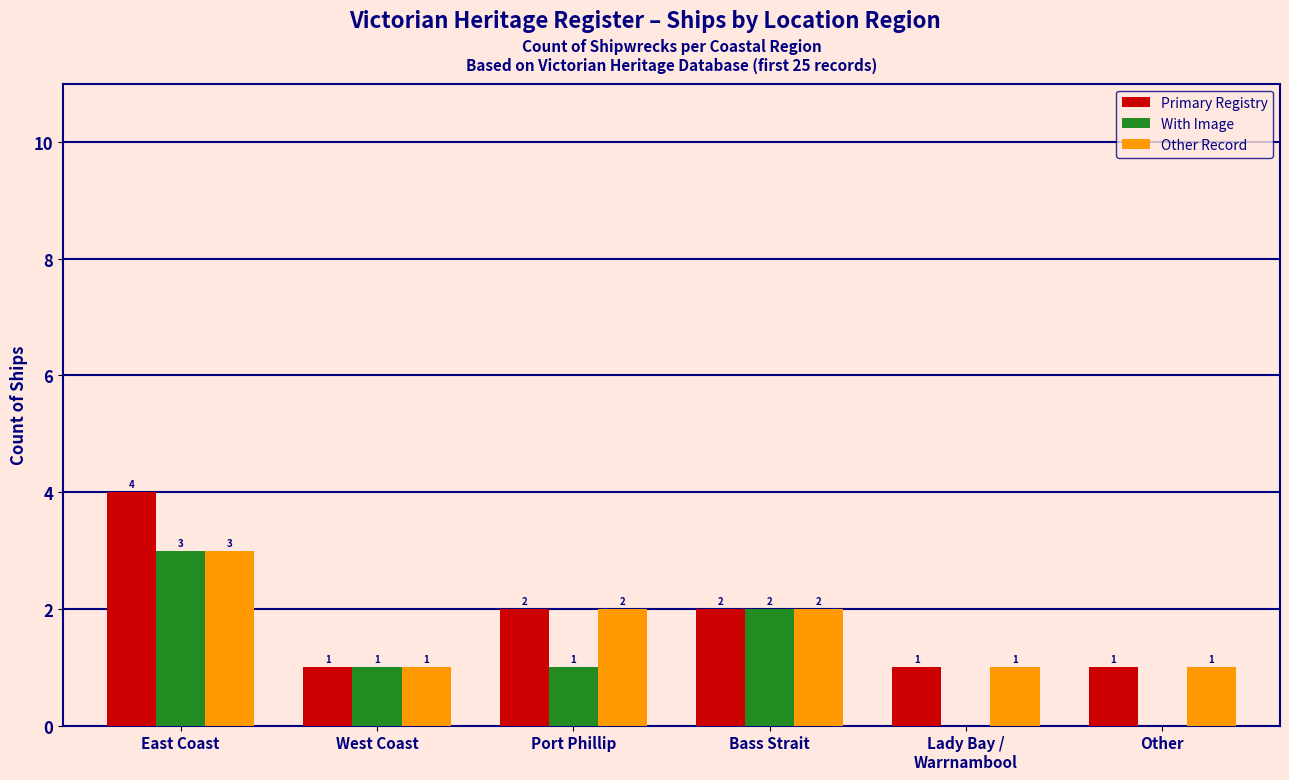

Which label corresponds to the largest value in the chart?

East Coast